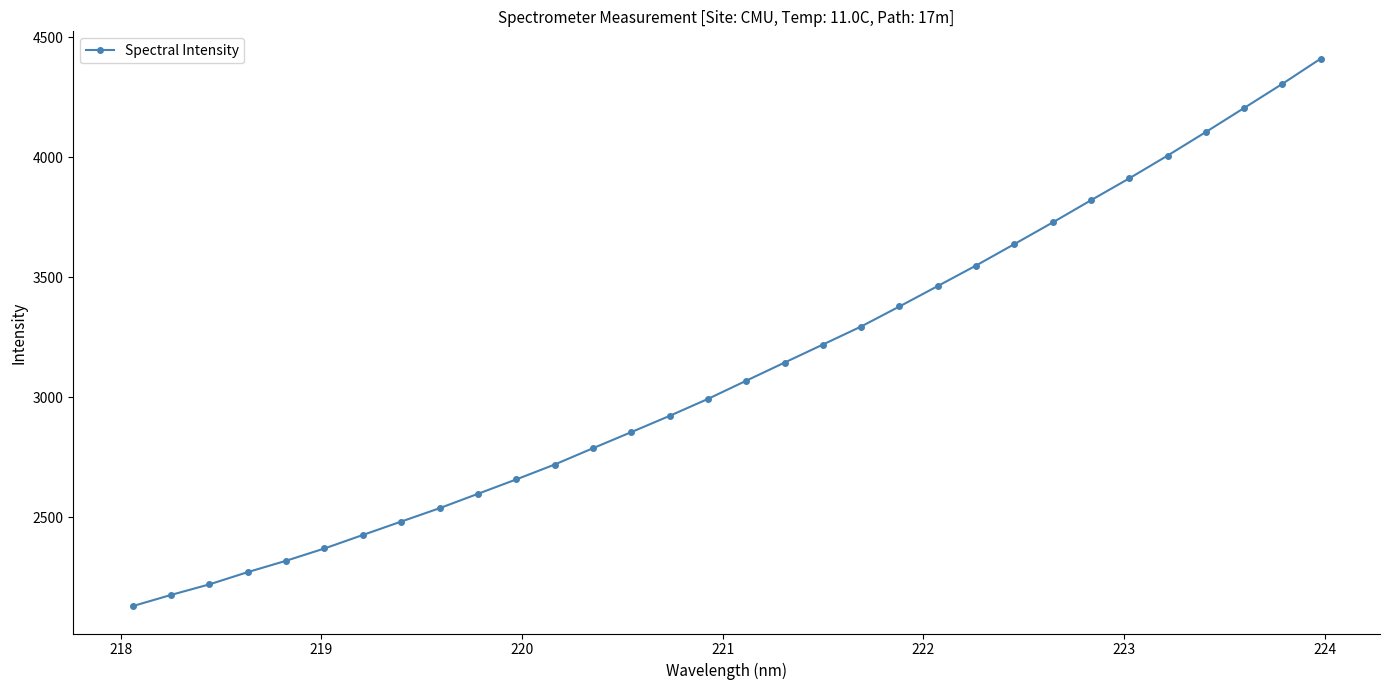

What is the sum of all values?

99737.4